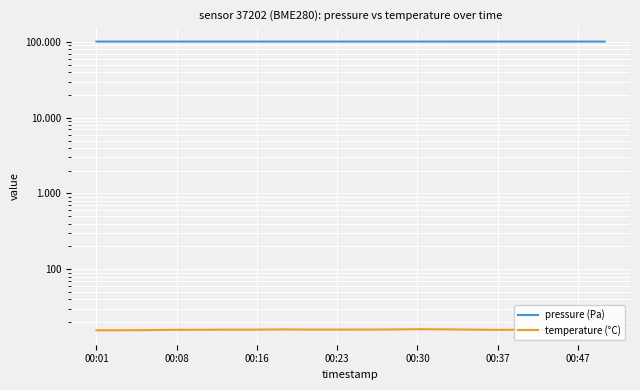

Which series changed the most between 7 and 18?

pressure (Pa)